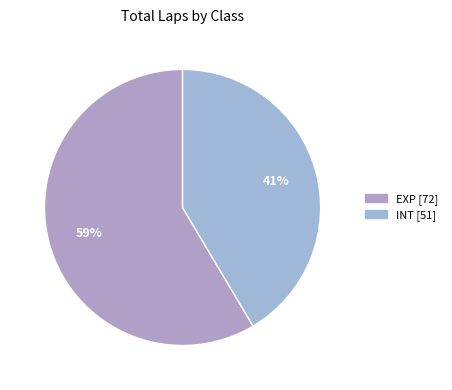

What is the largest slice in the pie chart?

EXP